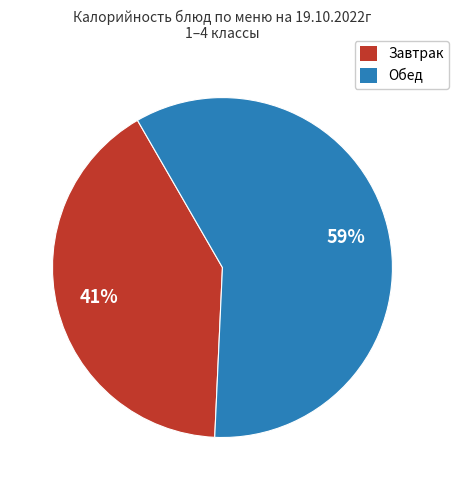

To the nearest percent, what is the average slice percentage?

50%